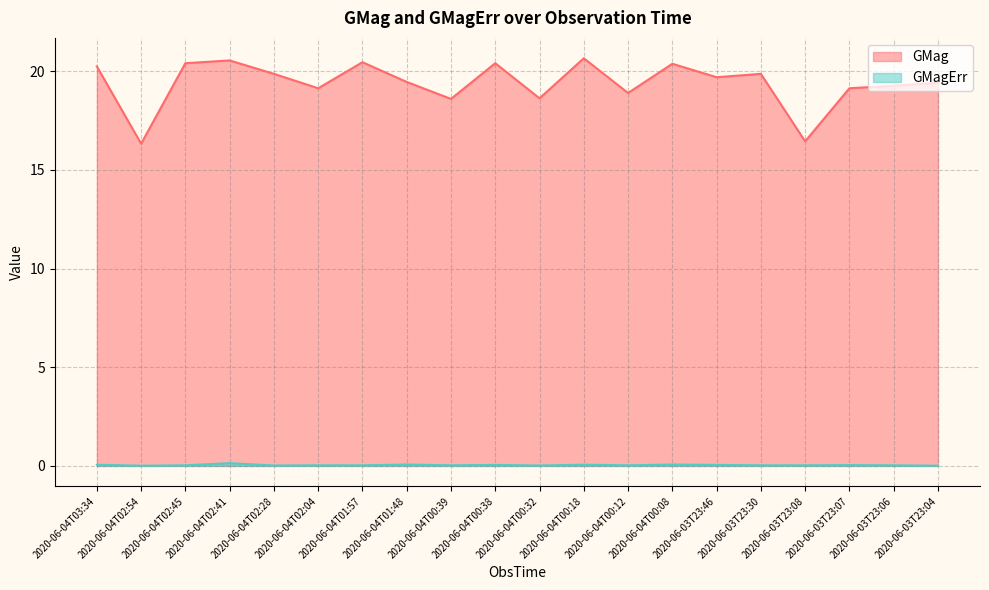

At which category does the chart reach its peak across all series?

2020-06-04T00:18